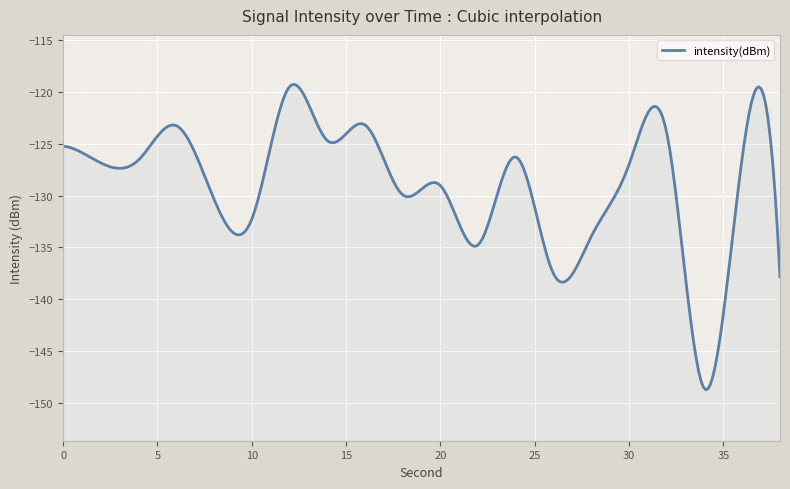

Reading left to right, what are all the values shown in this chart?

0=-125.2	2=-126.8	4=-126.5	6=-123.2	8=-130.4	10=-132.3	12=-119.5	14=-124.7	16=-123.2	18=-129.9	20=-129.0	22=-134.8	24=-126.3	26=-137.6	28=-133.9	30=-127.0	32=-124.0	34=-148.7	36=-126.3	38=-137.8